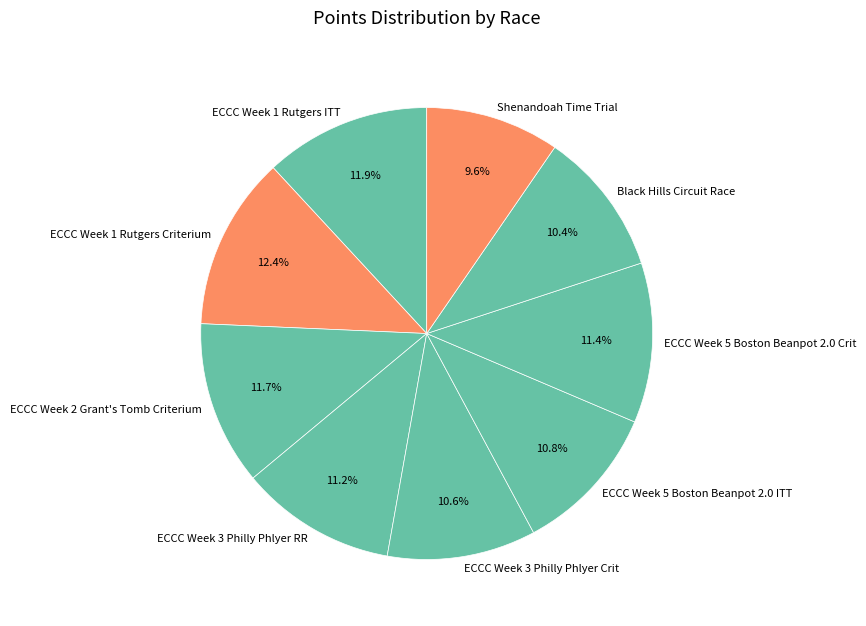

How many slices are in this pie chart?

9